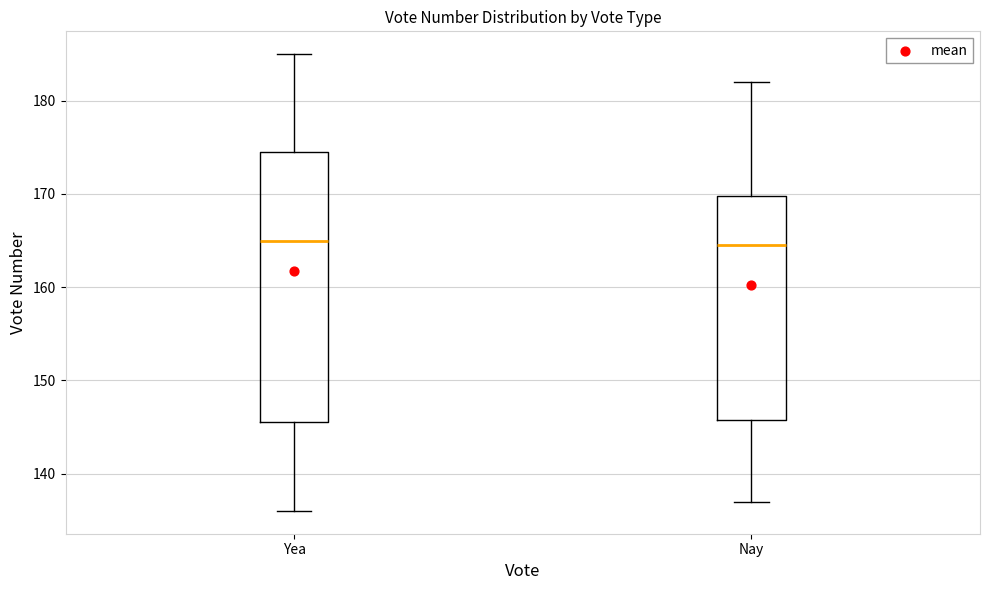

Comparing the boxes themselves (not the whiskers), which one is the tallest?

Yea